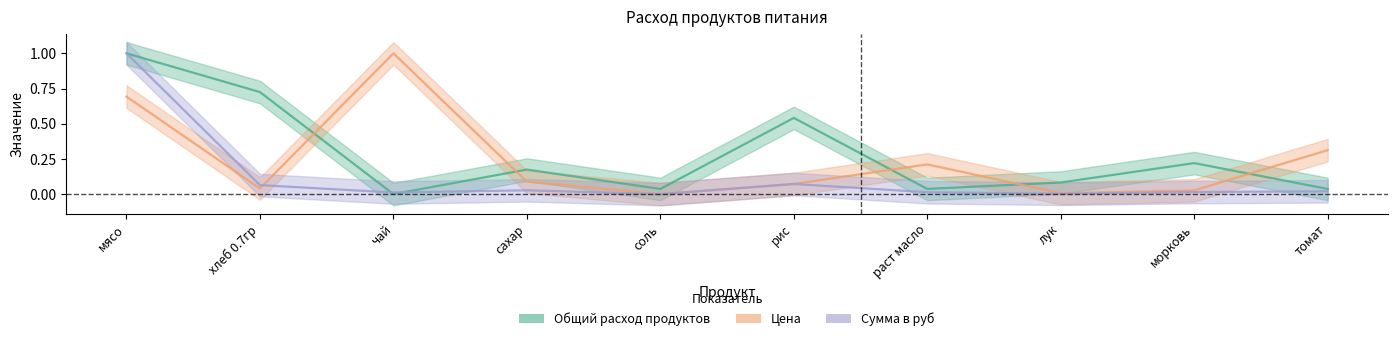

What is the sum of all Сумма в руб values?

1.2